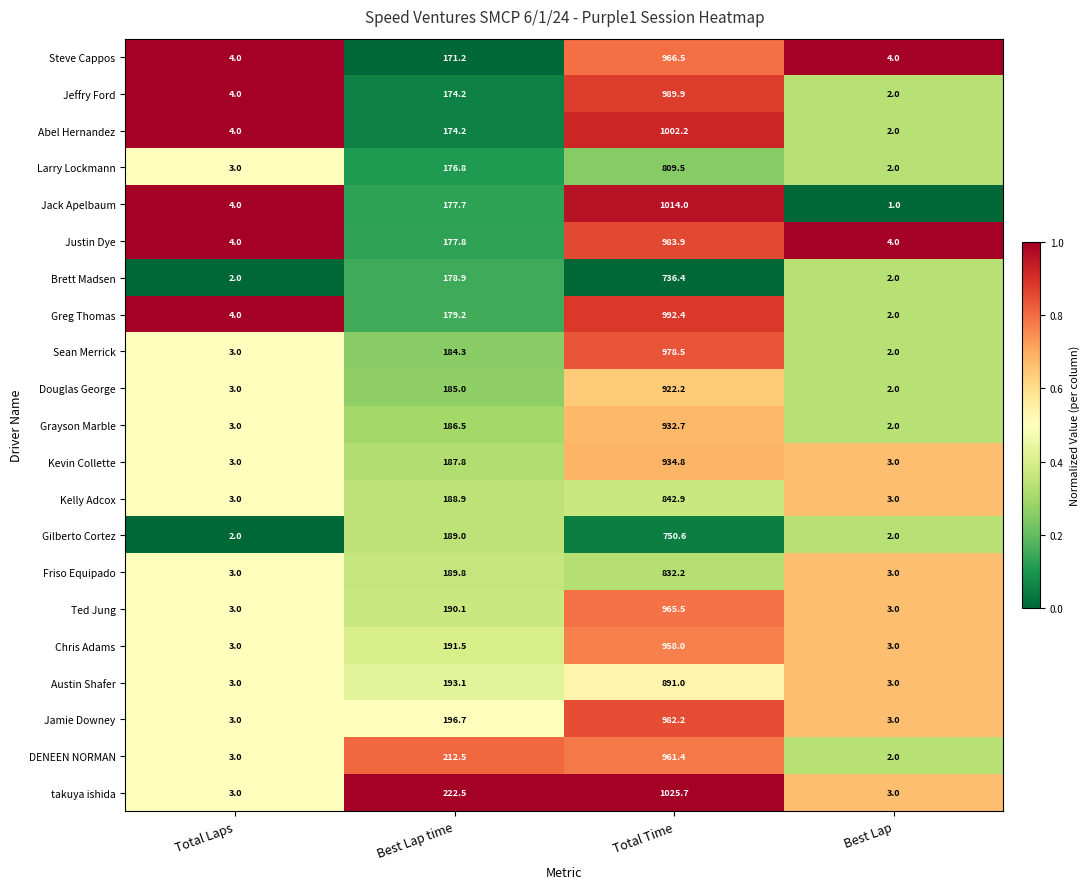

Which label corresponds to the largest value in the chart?

Total Time